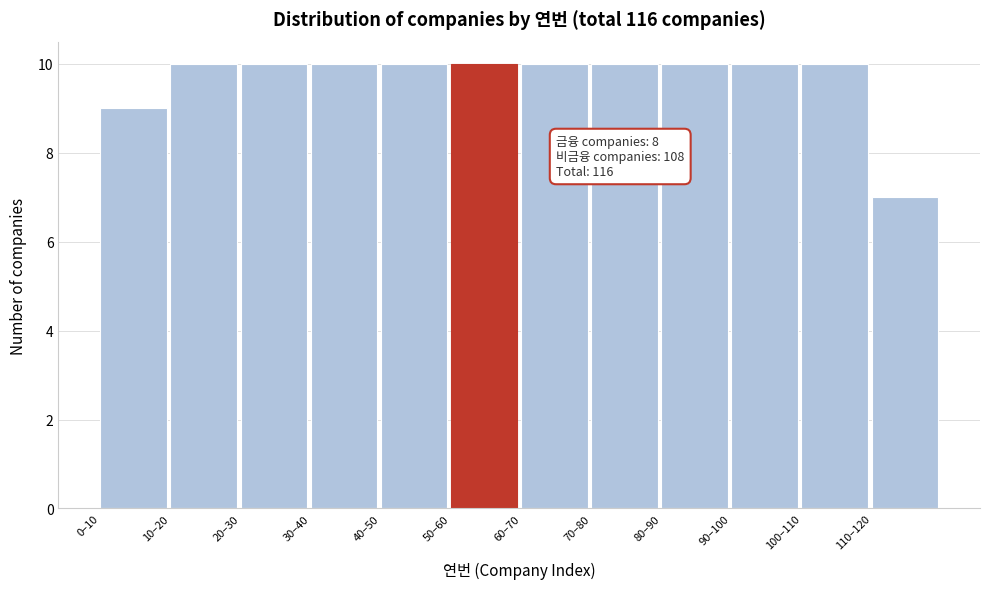

Reading left to right, transcribe all the data shown in this chart.

9	10	10	10	10	10	10	10	10	10	10	7